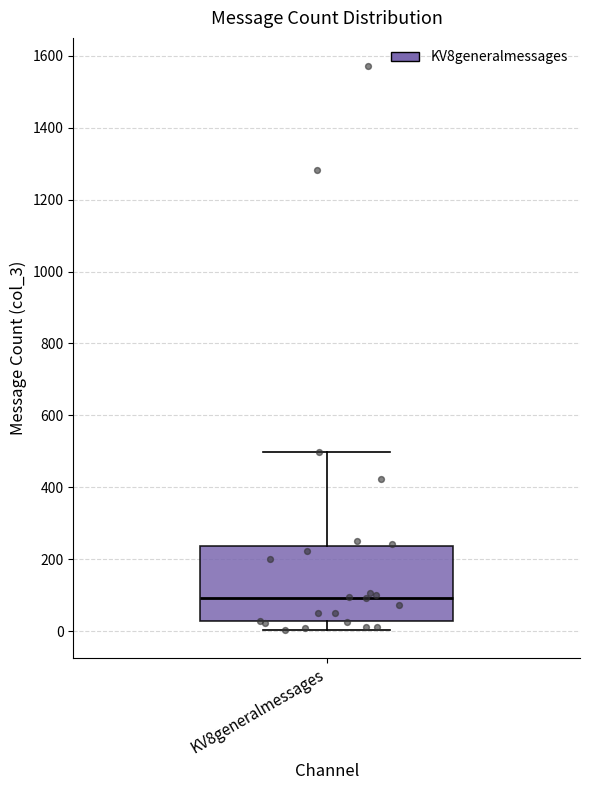

Read this box plot against the y-axis: the position of the median line, the range covered by the box, and the ends of both whiskers. The values are not printed on the chart, so give them approximately, as read against the axis.

median 100, box 20 to 240, whiskers 0 to 500